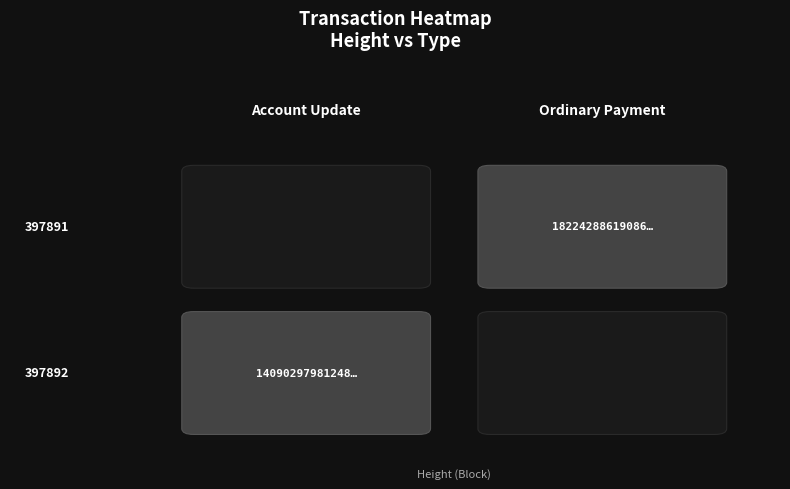

What is the difference between the maximum and minimum values in the 397892 series?

1